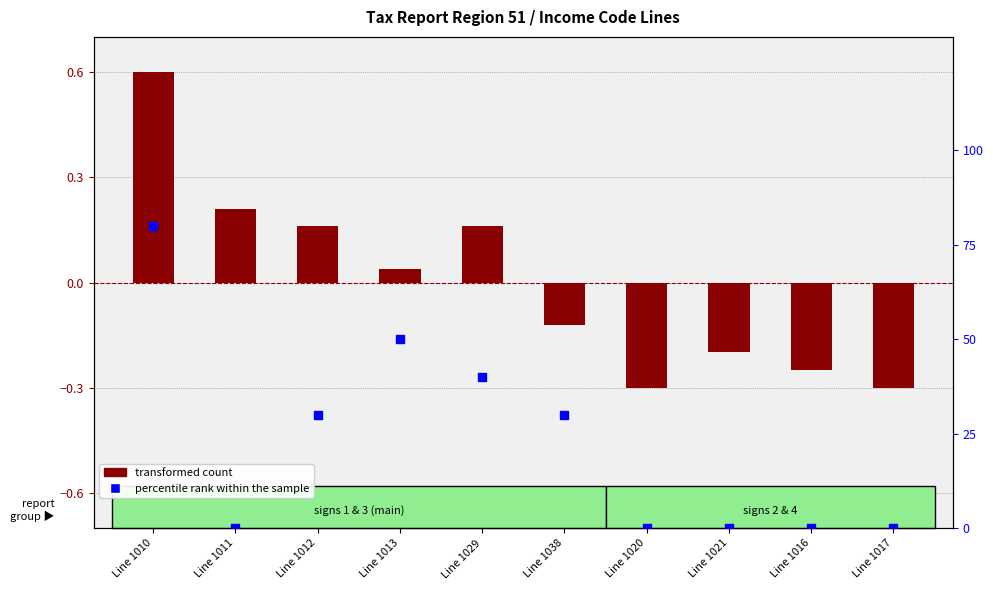

Which series has the largest total across all categories?

percentile rank within the sample